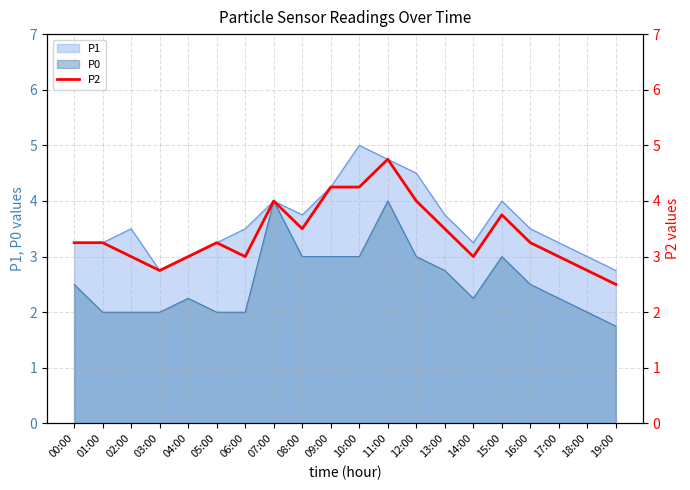

What is the difference between the maximum and second lowest values?

2.0